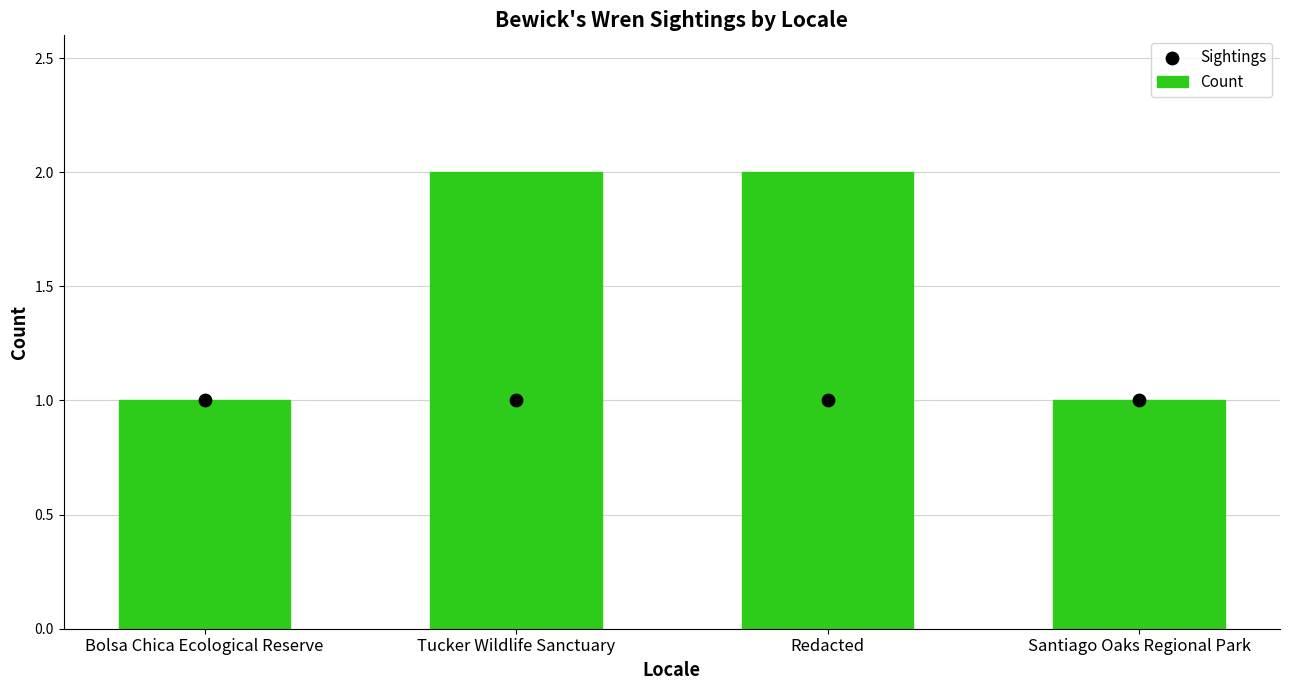

Which series has the largest total across all categories?

Count